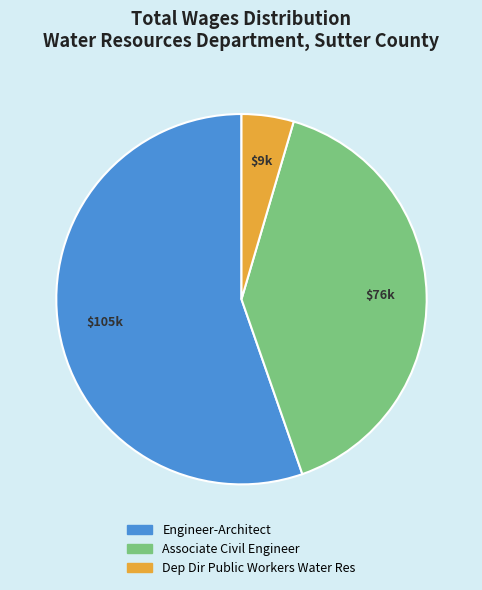

Rank the categories by value from highest to lowest.

Engineer-Architect, Associate Civil Engineer, Dep Dir Public Workers Water Res